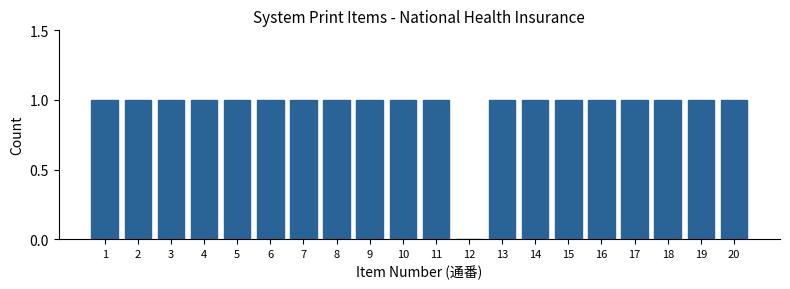

Reading right to left, what are all the values shown in this chart?

20=1	19=1	18=1	17=1	16=1	15=1	14=1	13=1	12=0	11=1	10=1	9=1	8=1	7=1	6=1	5=1	4=1	3=1	2=1	1=1